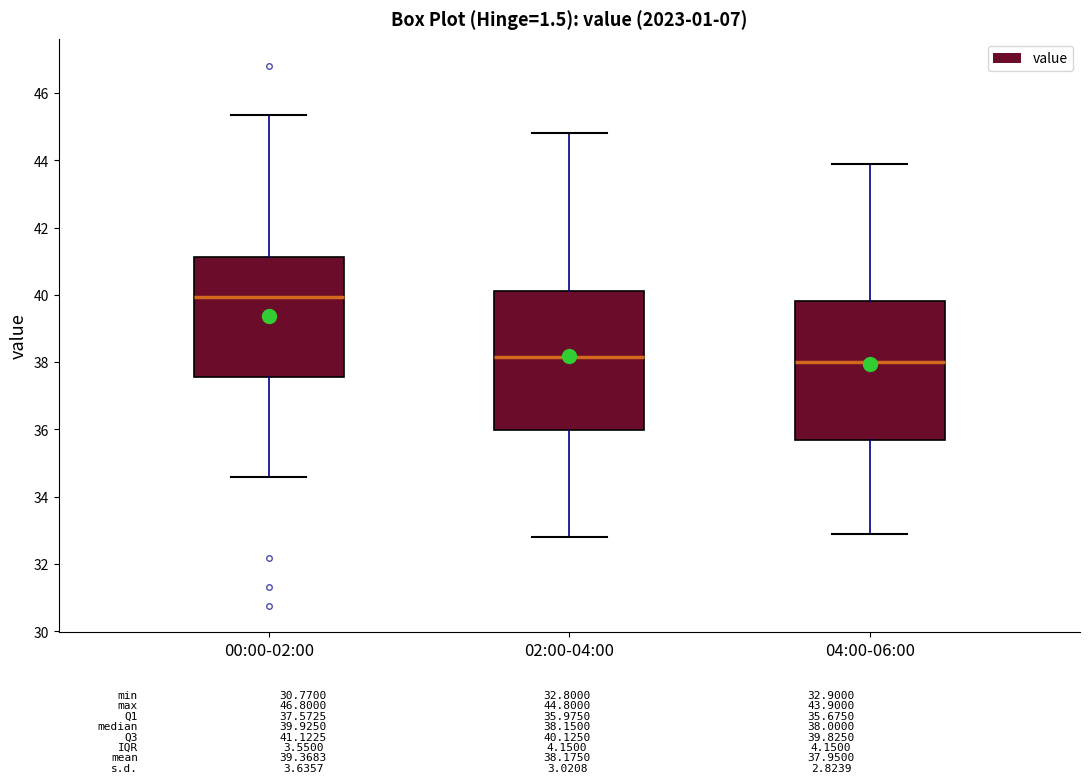

Which box's median line is the highest?

00:00-02:00